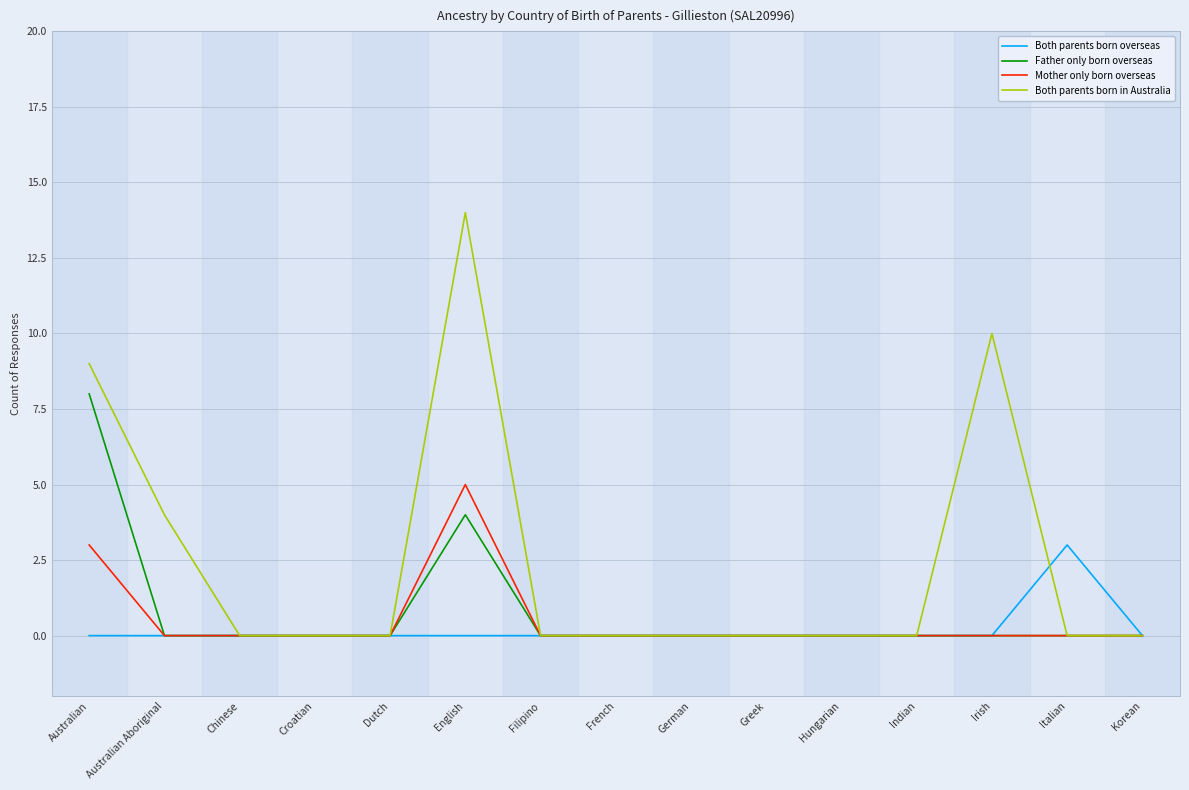

What is the difference between the highest and lowest values at Australian?

9